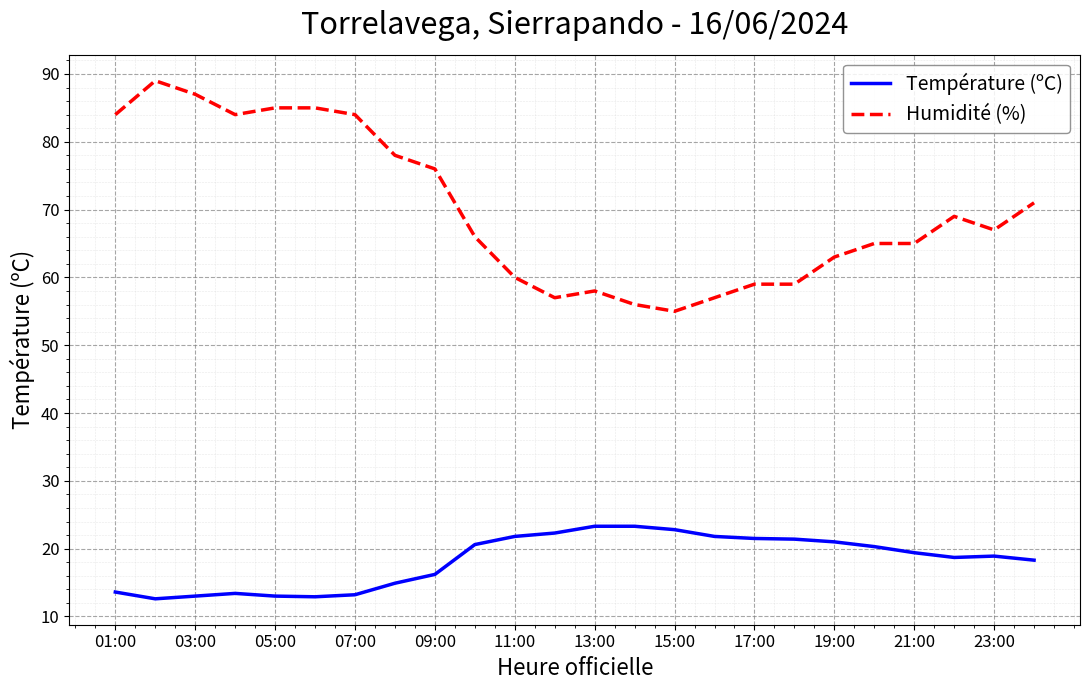

List the series in order of their overall mean, lowest first.

Température (ºC), Humidité (%)